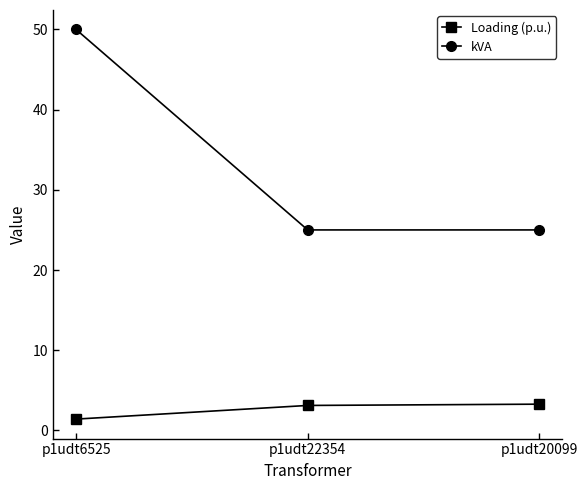

Which category has the highest value across all series?

p1udt6525